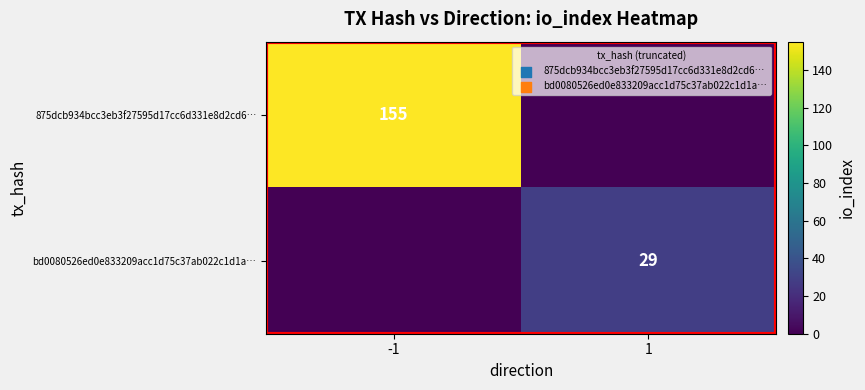

The bd0080526ed0e833209acc1d75c37ab022c1d1a… series shows 29 at 1. True or false?

True